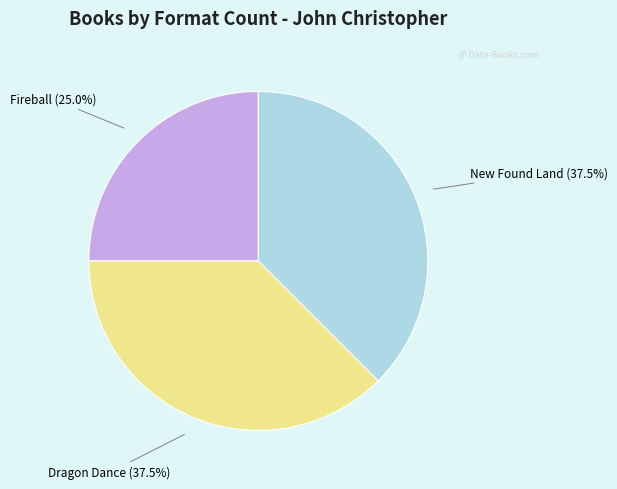

Approximately how many times larger is the value at Dragon Dance compared to Fireball?

1.5